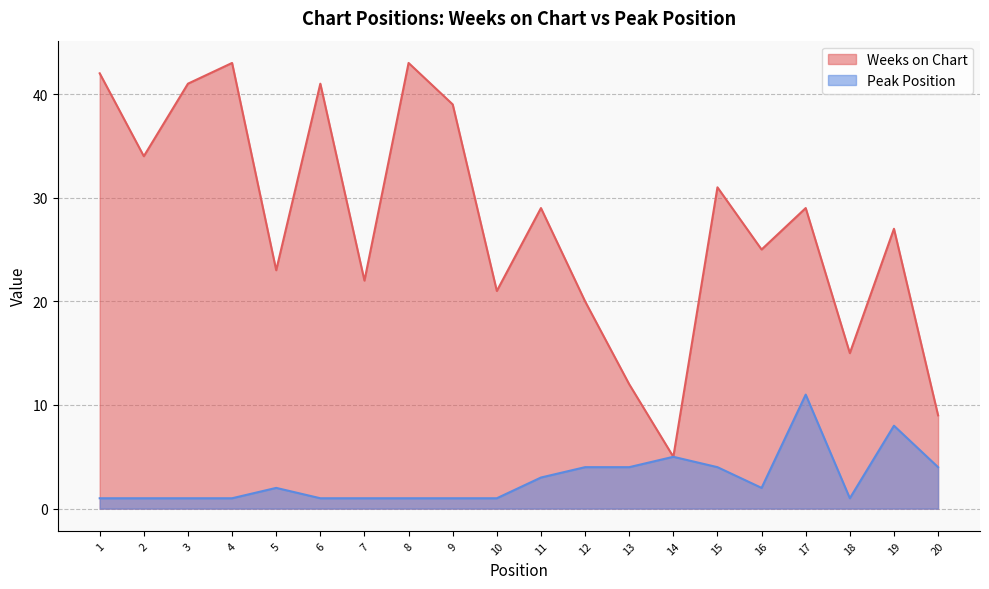

How many interior local peaks does the Peak Position series have?

4